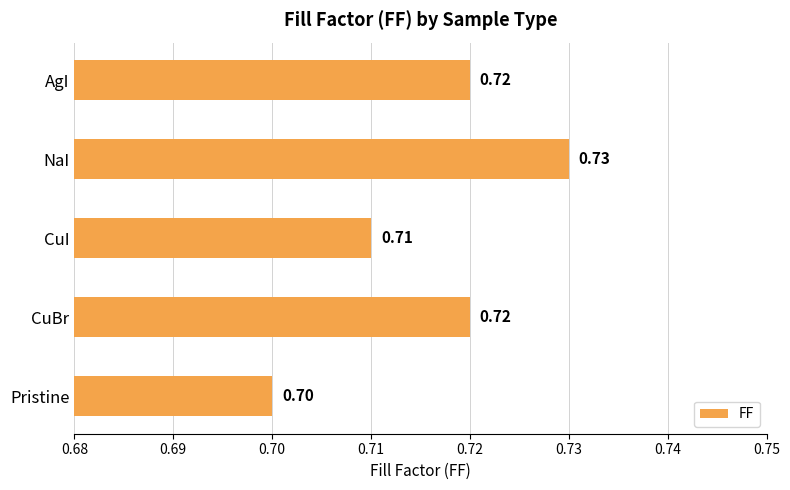

At which category does the chart reach its minimum across all series?

Pristine